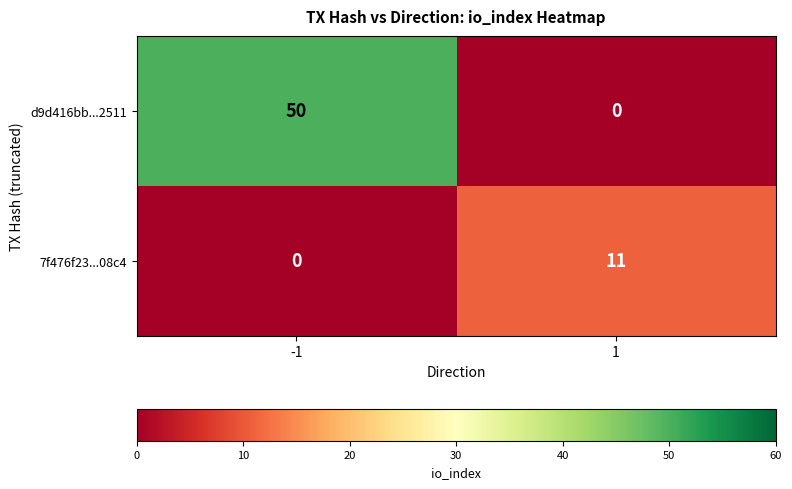

What is the average value of the 7f476f23...08c4 series?

6